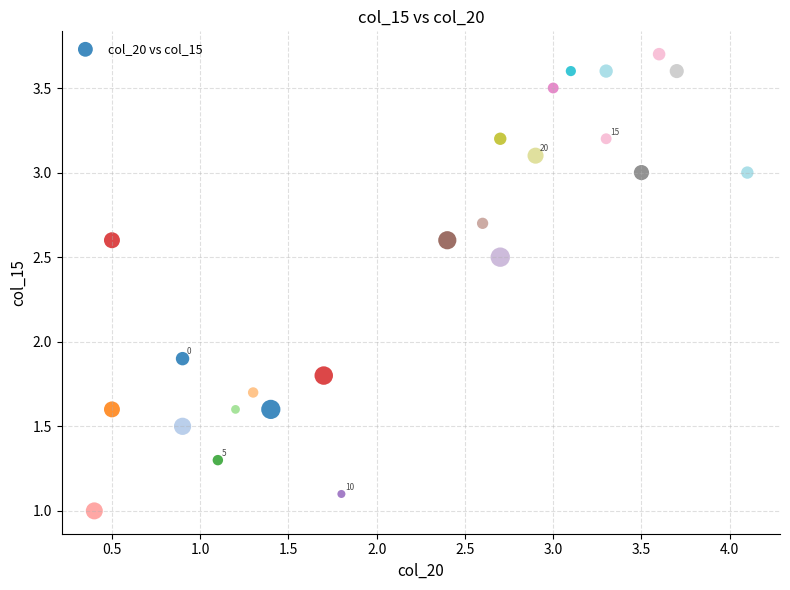

What is the range of Y values (max minus min)?

2.7